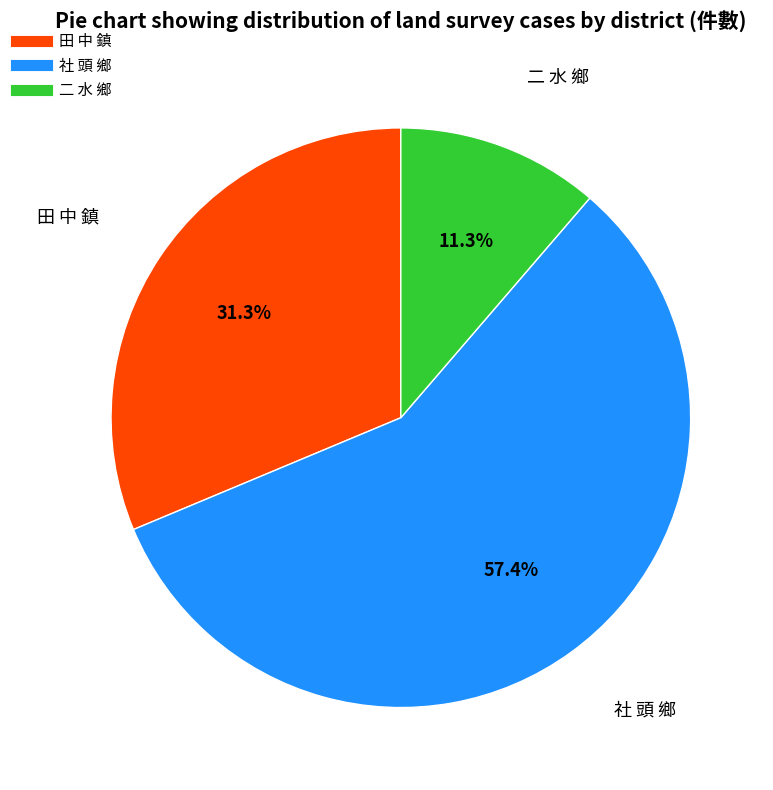

The 田 中 鎮 slice represents 31% of the pie. True or false?

True